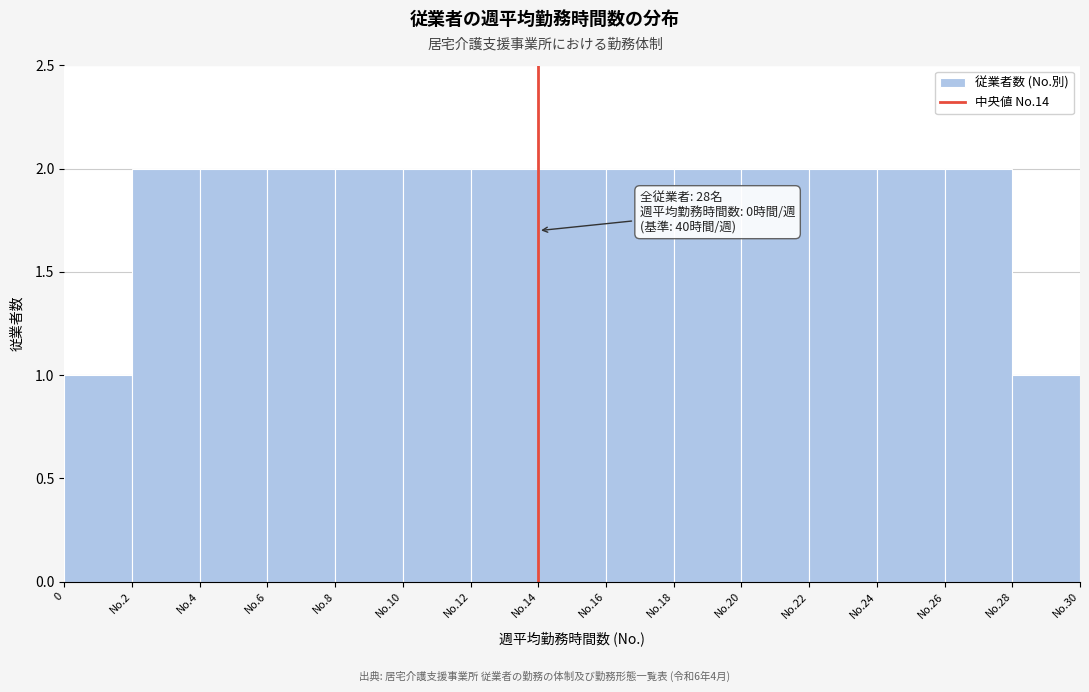

Reading right to left, what are all the values shown in this chart?

1	2	2	2	2	2	2	2	2	2	2	2	2	2	1